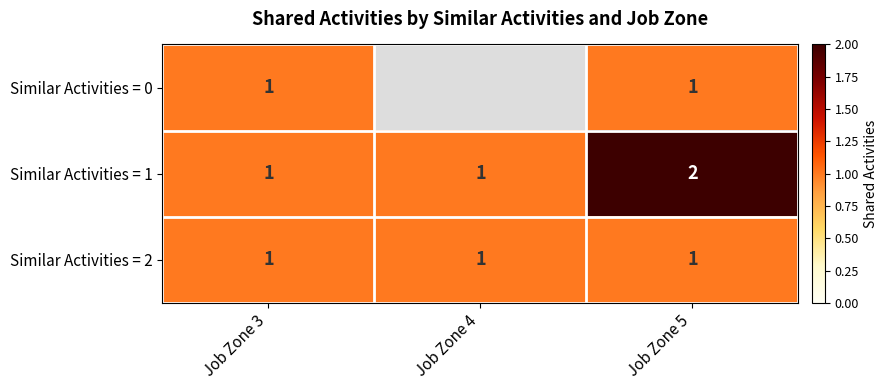

Is the value of Similar Activities = 2 at Job Zone 3 greater than the value of Similar Activities = 1 at Job Zone 5?

No